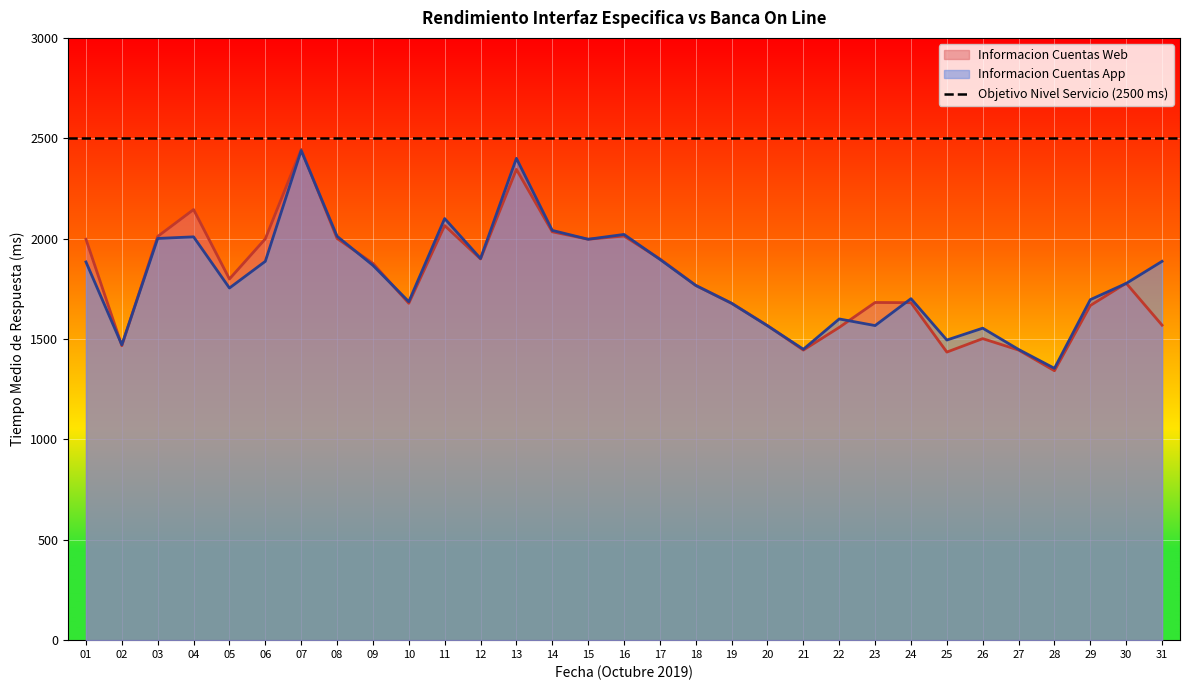

What is the value of the Informacion Cuentas App point at the 13th from the left?

2400